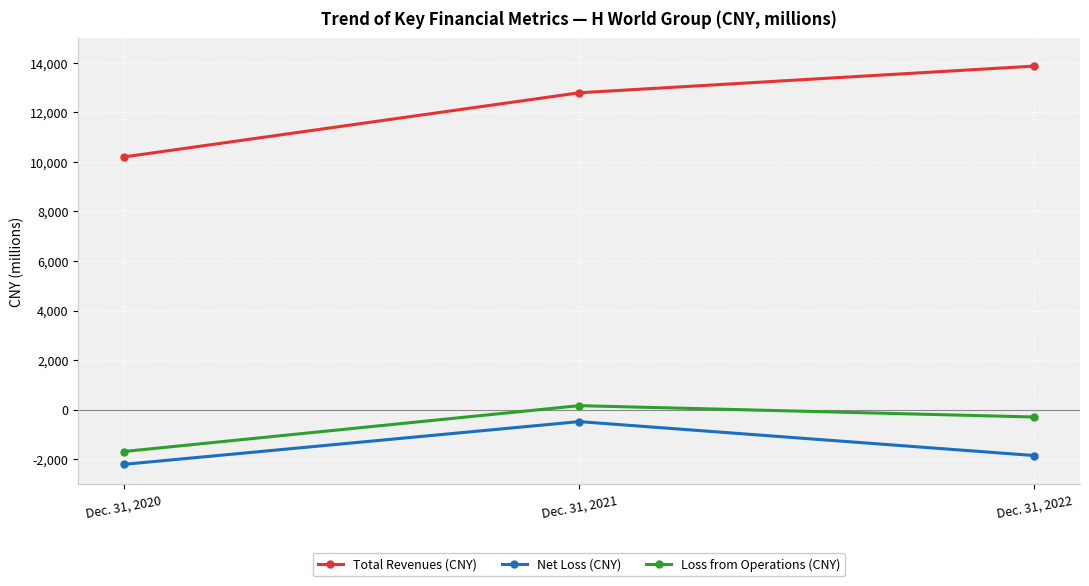

At which category is the sum across all series the highest?

Dec. 31, 2021